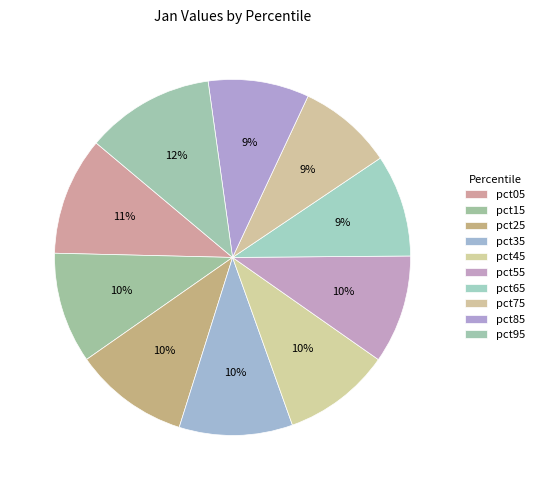

How many slices are in this pie chart?

10